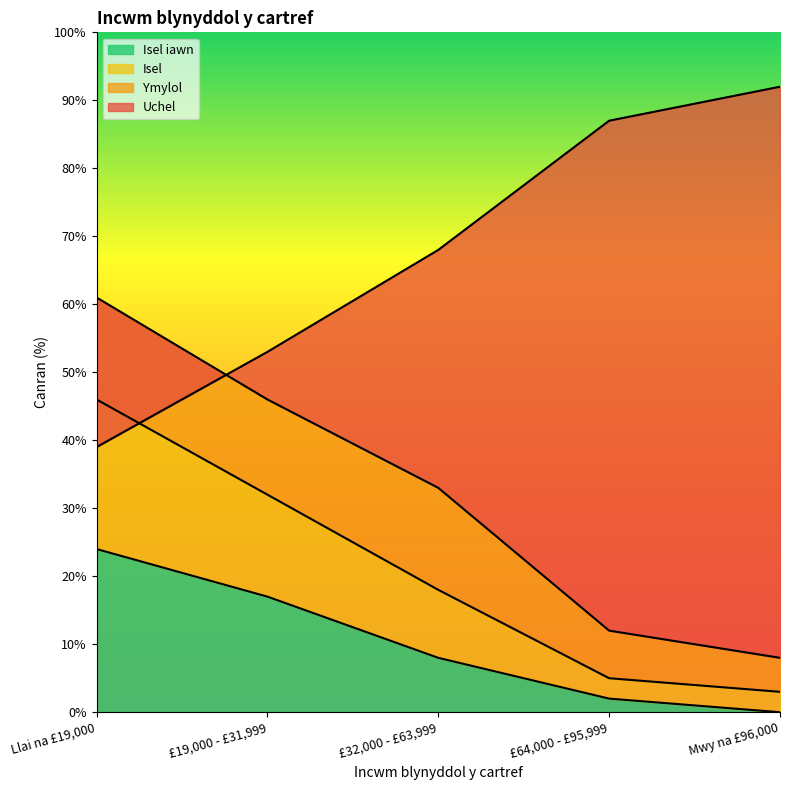

Is it true that Isel iawn equals 17 at £19,000 - £31,999?

True